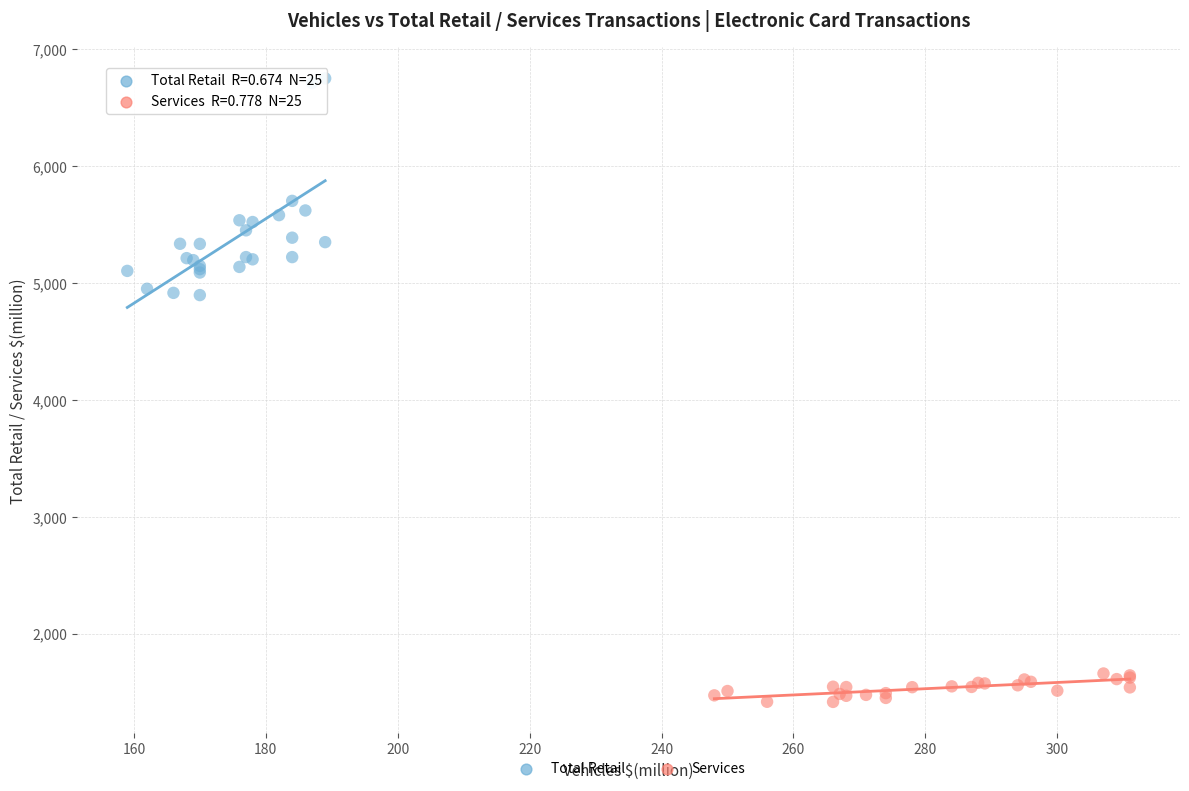

Which series has the widest spread of Y values?

Total Retail